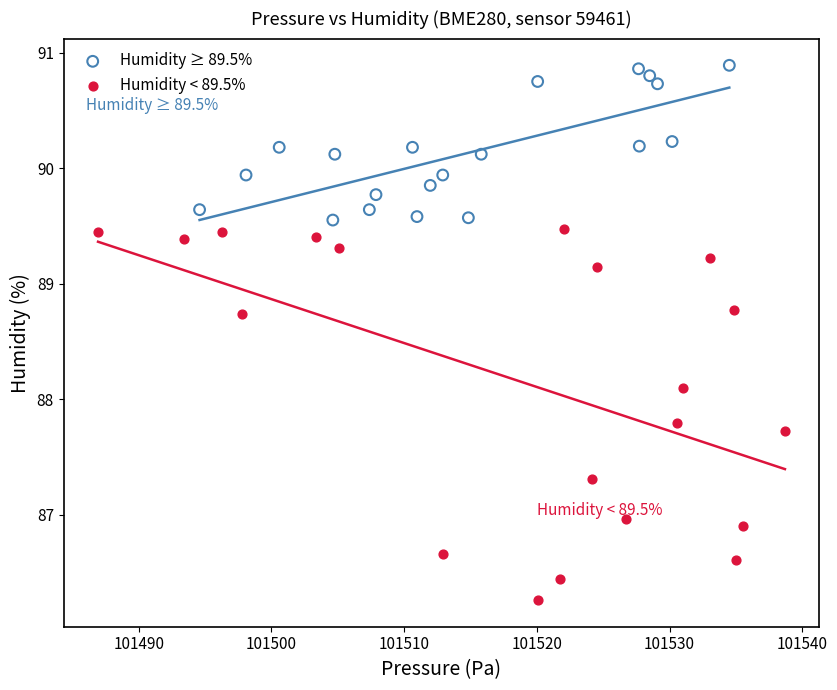

Which series reaches the minimum Y coordinate?

Humidity < 89.5%